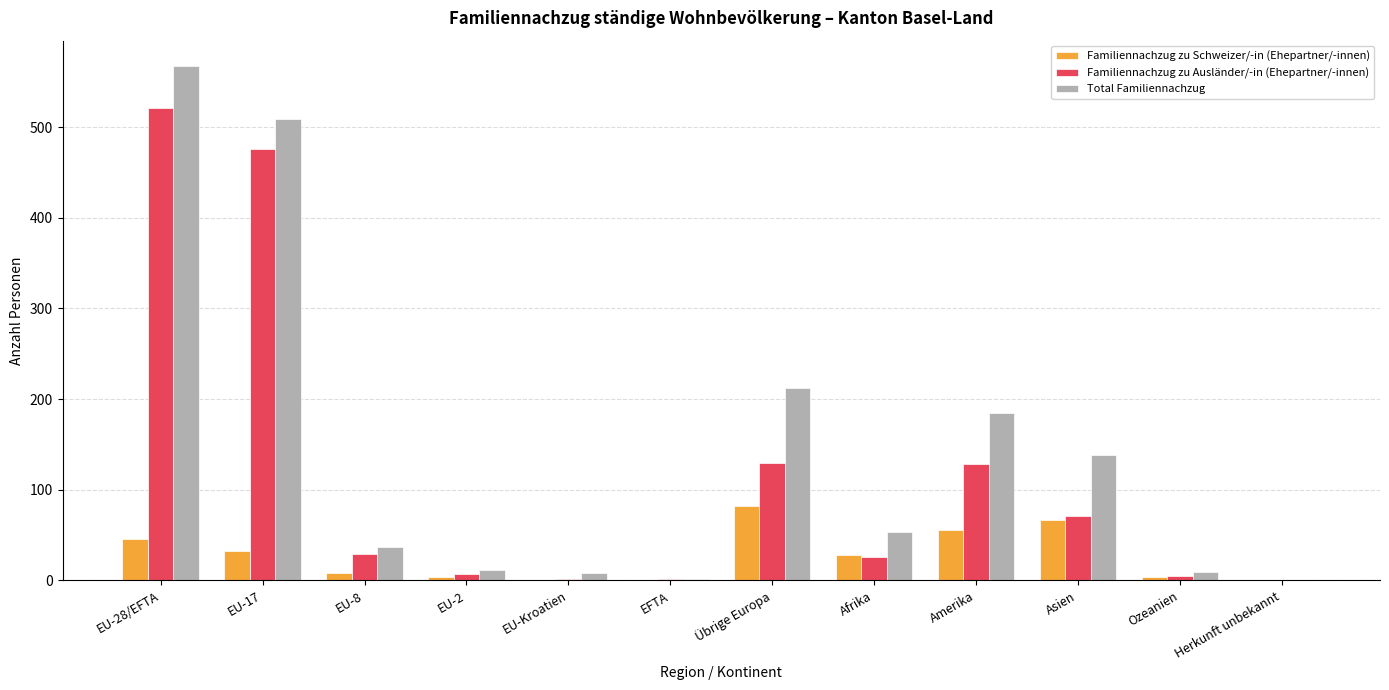

How many data points does each series have?

12